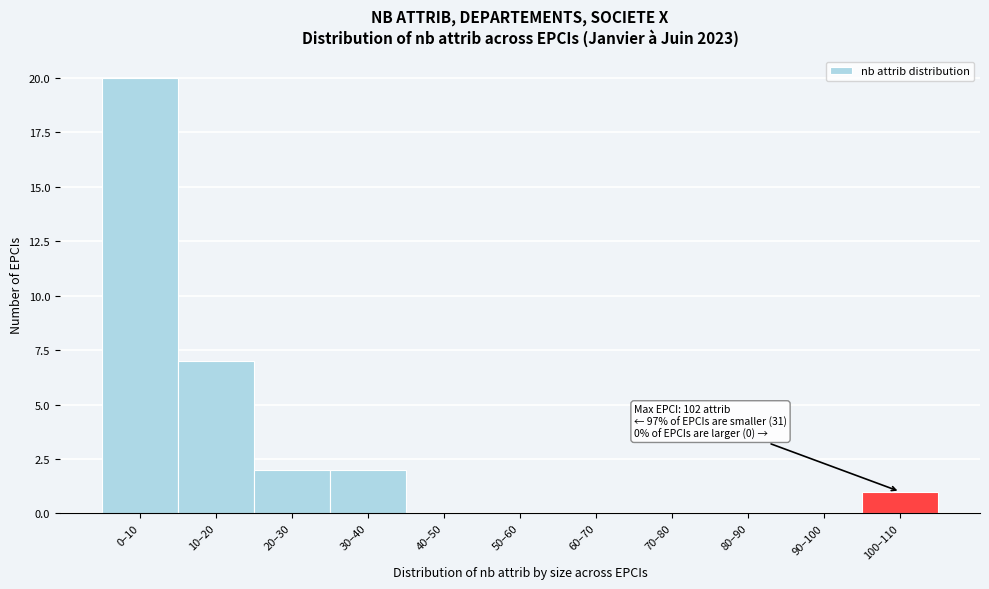

Reading left to right, extract all data points from this chart.

0–10=20	10–20=7	20–30=2	30–40=2	40–50=0	50–60=0	60–70=0	70–80=0	80–90=0	90–100=0	100–110=1